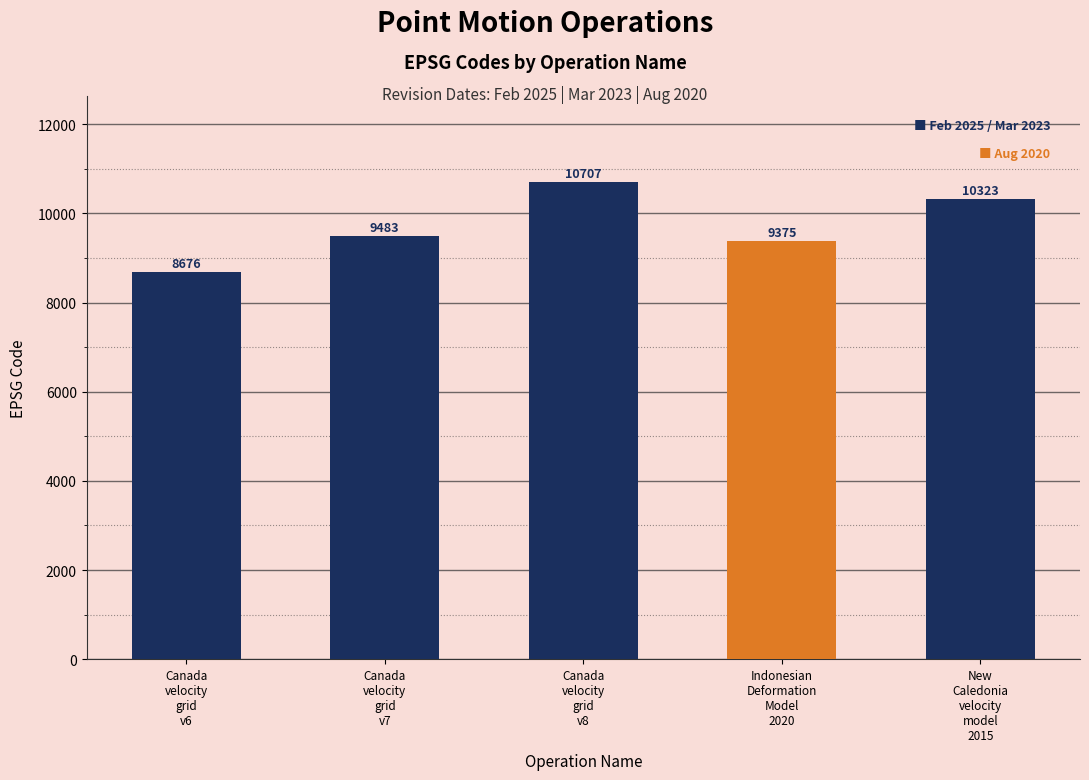

Are the bars horizontal?

No